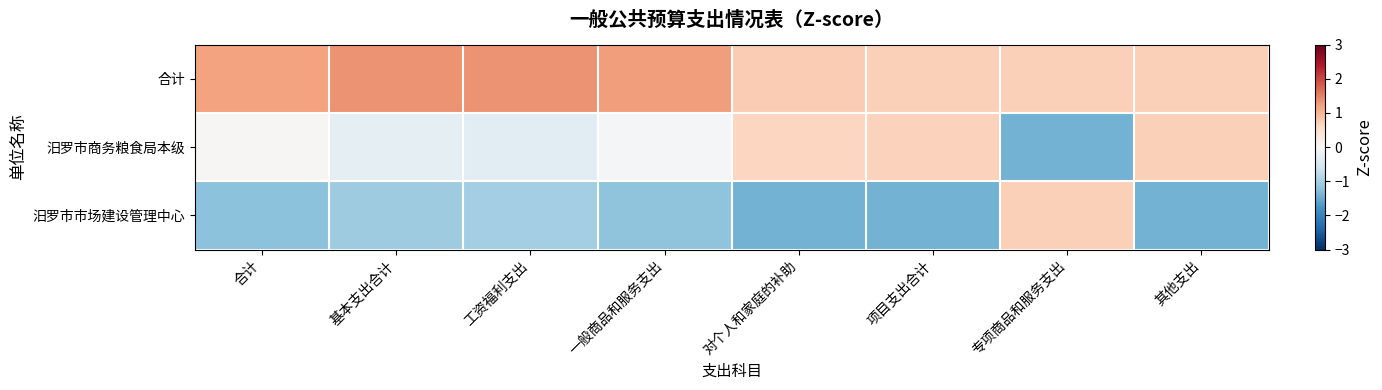

List the series in order of their peak value, lowest first.

汨罗市商务粮食局本级, 汨罗市市场建设管理中心, 合计